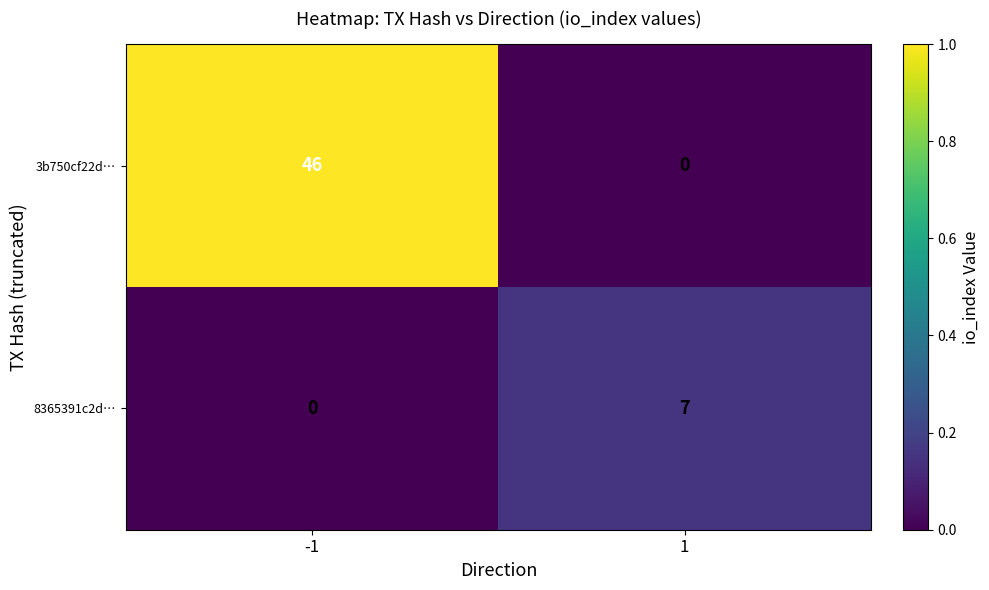

What is the sum of all 3b750cf22d… values?

46